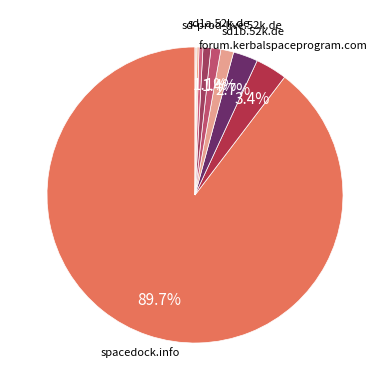

How many slices are in this pie chart?

10